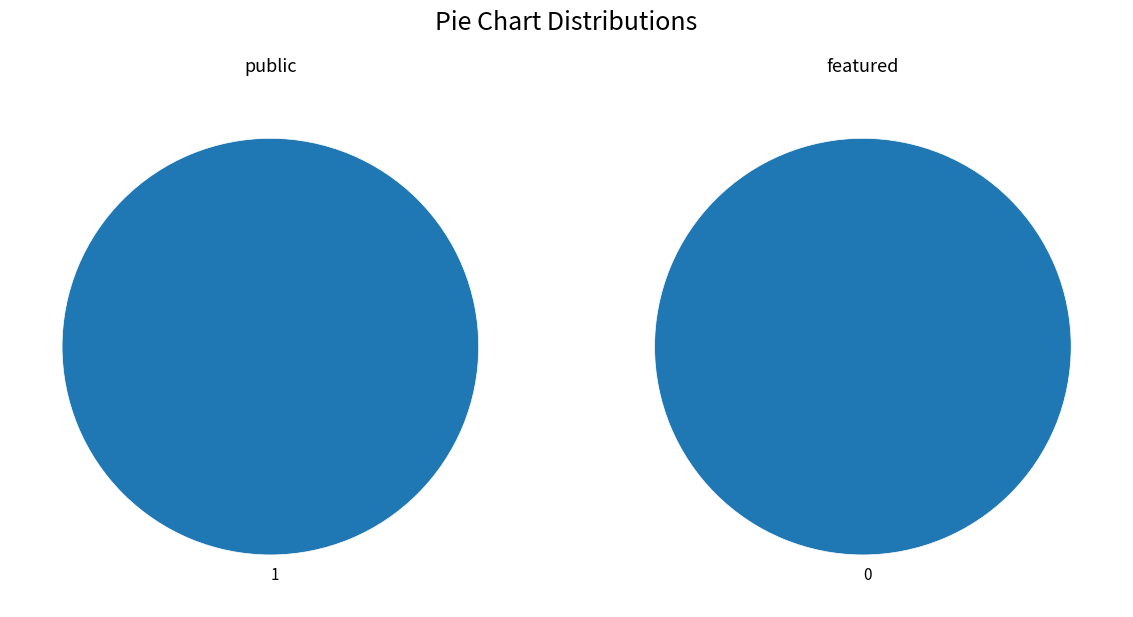

Which series has the largest range (max minus min)?

public